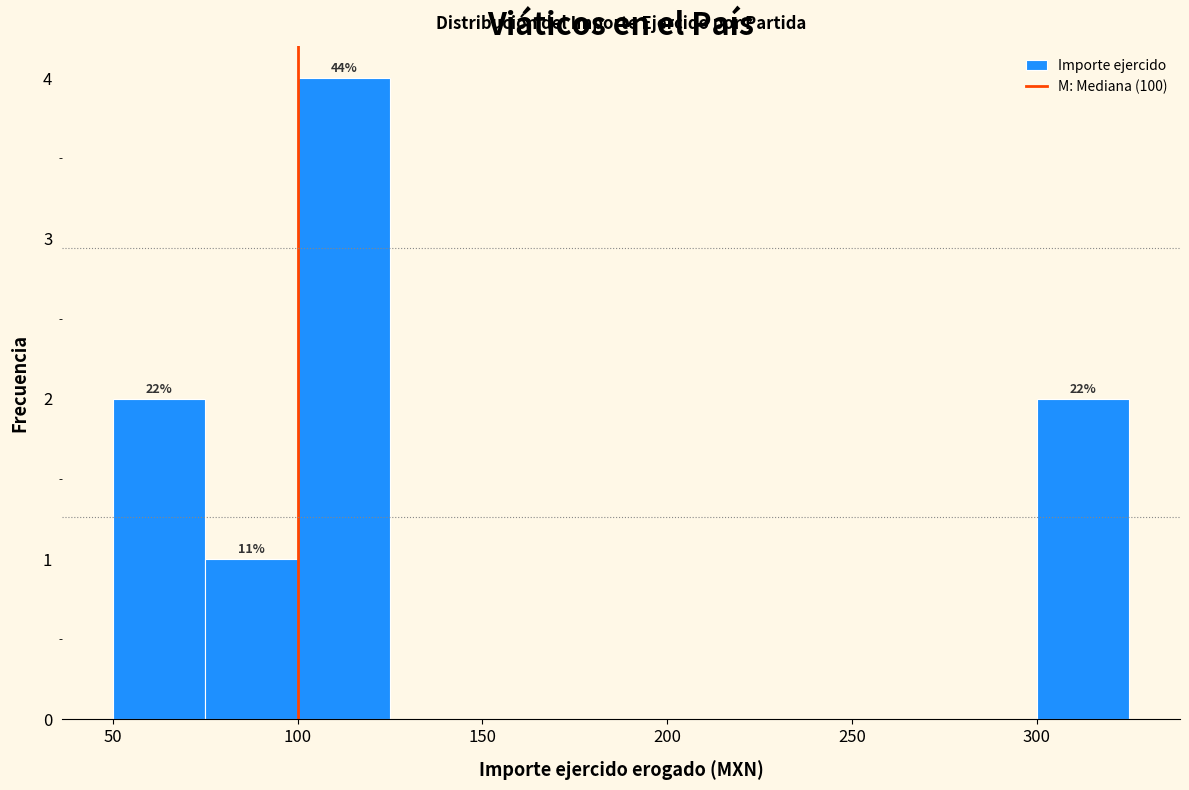

Over which range of the x-axis is the bar tallest?

100 to 125